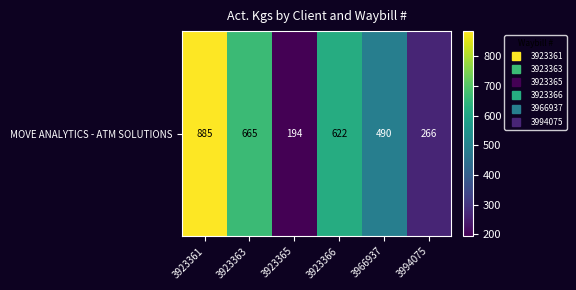

What is the sum of the values at 3966937 and 3923361?

1375